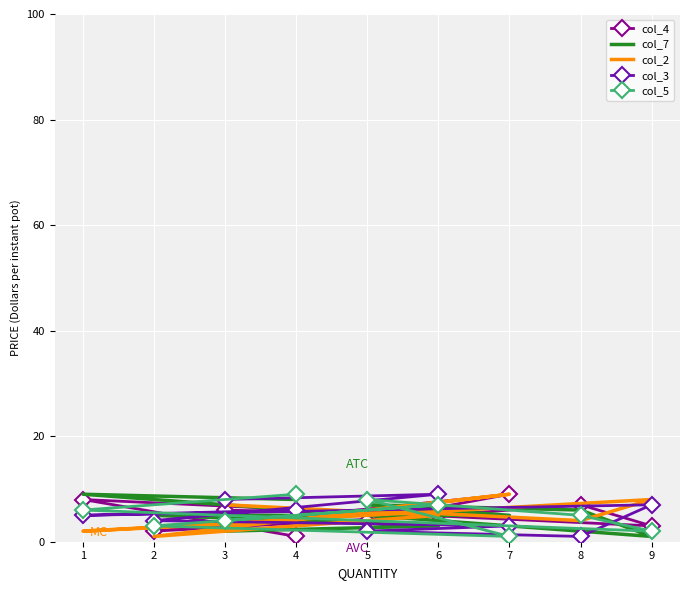

At which label is col_2 closest to 5?

6